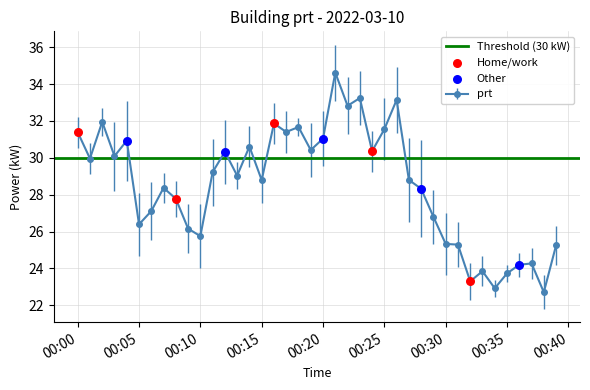

Between 2022-03-10T00:08:00 and 2022-03-10T00:11:00, which is larger?

2022-03-10T00:11:00